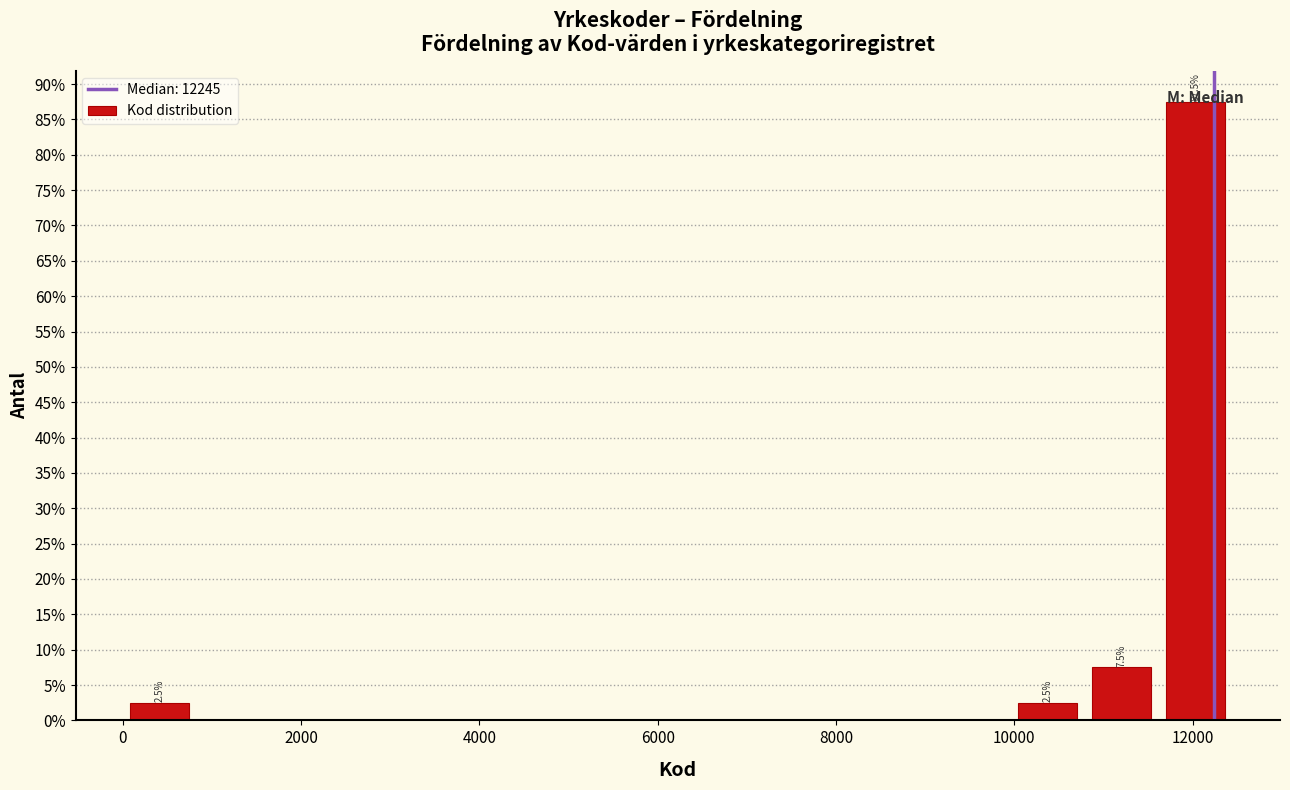

Which range on the x-axis has the tallest bar?

11600 to 12400